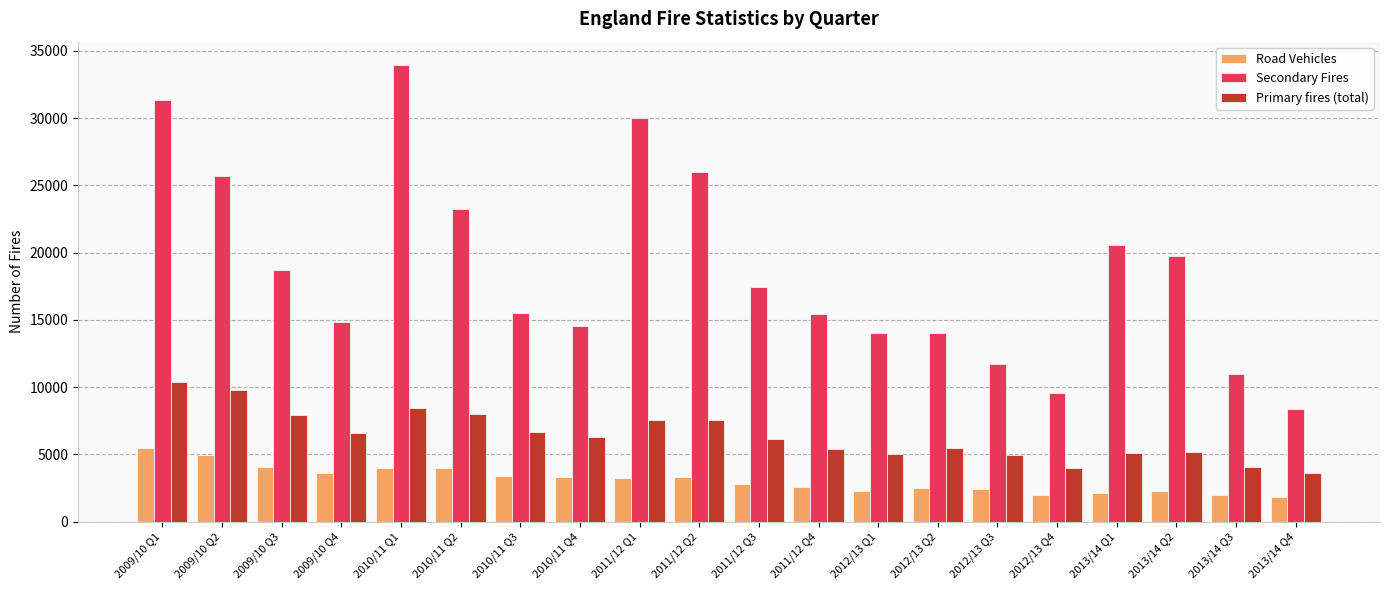

Rank the series by their maximum value, from highest to lowest.

Secondary Fires, Primary fires (total), Road Vehicles